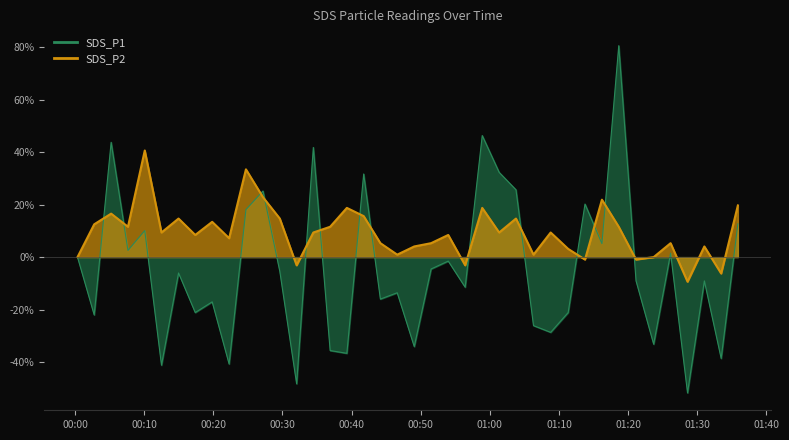

Where is the first local maximum for SDS_P1?

2023/09/07 00:05:13